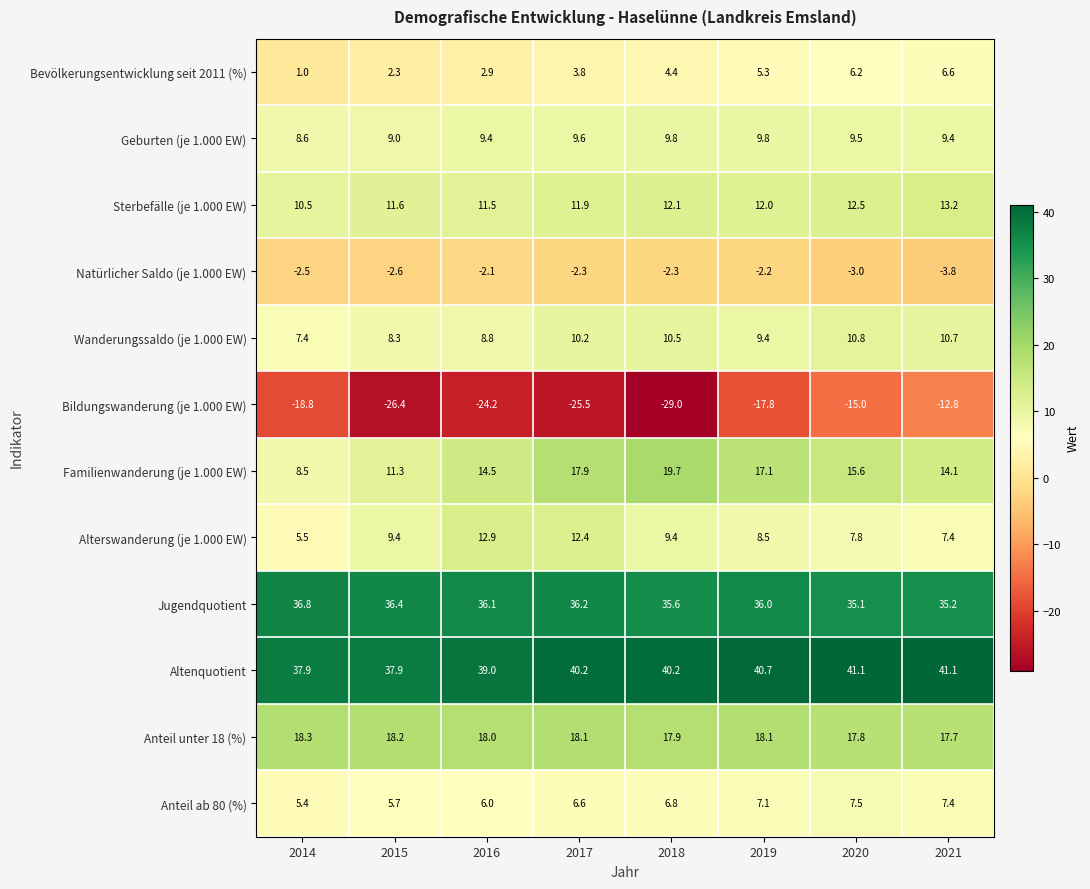

The value of Wanderungssaldo (je 1.000 EW) at 2017 is 10.2. True or false?

True